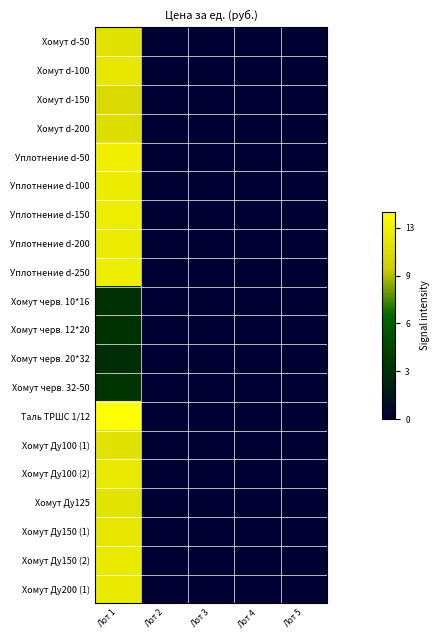

Rank the series by their maximum value, from highest to lowest.

Таль ТРШС 1/12, Уплотнение d-50, Уплотнение d-250, Уплотнение d-150, Уплотнение d-100, Уплотнение d-200, Хомут Ду150 (2), Хомут Ду200 (1), Хомут Ду100 (2), Хомут d-100, Хомут Ду150 (1), Хомут Ду125, Хомут Ду100 (1), Хомут d-50, Хомут d-200, Хомут d-150, Хомут черв. 32-50, Хомут черв. 12*20, Хомут черв. 10*16, Хомут черв. 20*32